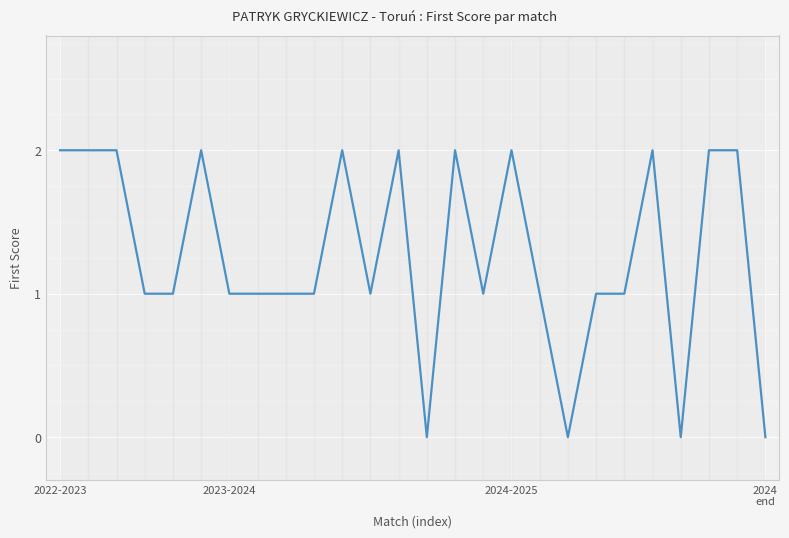

Does the chart have visible grid lines?

Yes